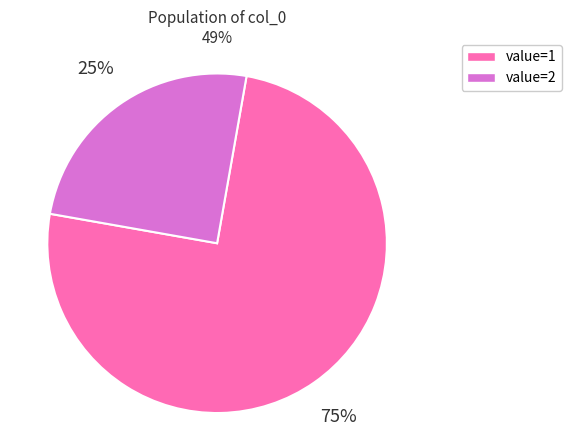

What is the ratio of the value at value=2 to the value at value=1?

0.3